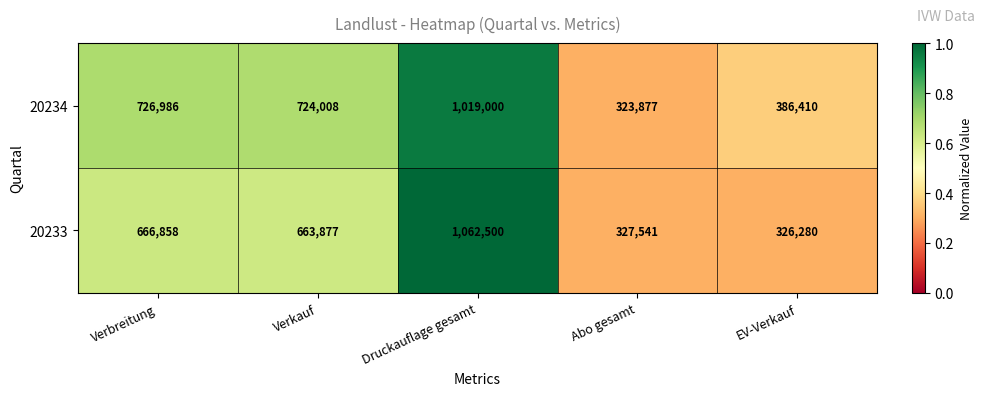

What is the smallest value displayed?

323877